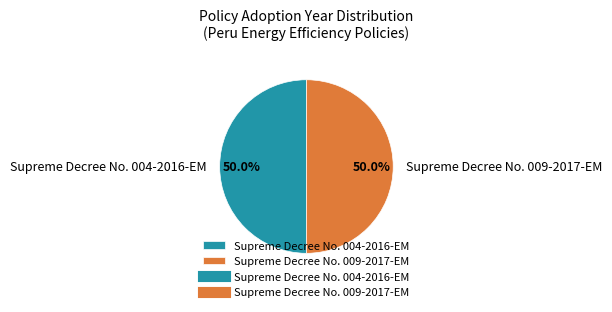

What percentage is the Supreme Decree No. 004-2016-EM slice, to the nearest percent?

50%